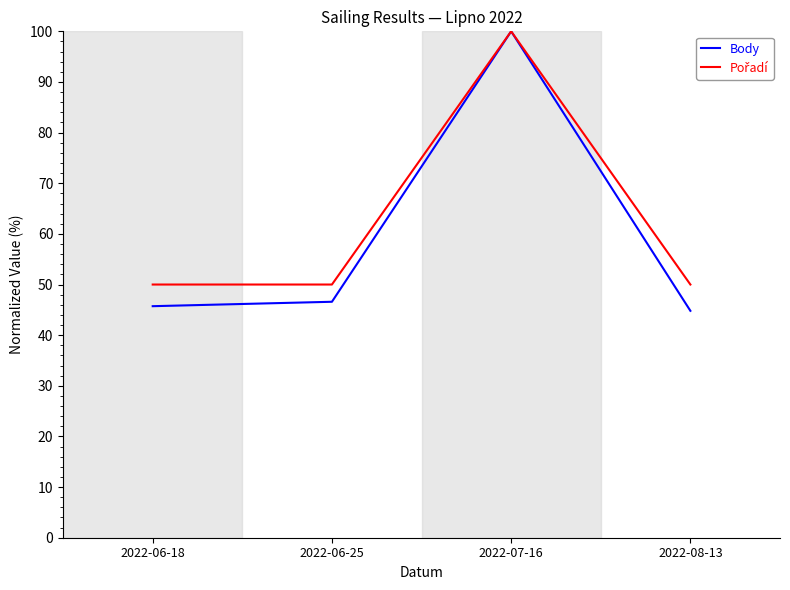

How many distinct data groups are displayed?

2